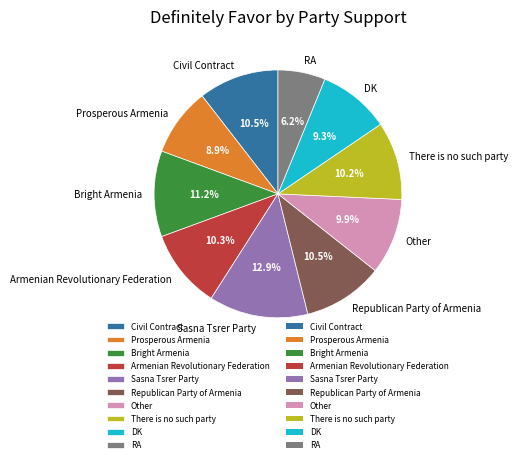

To the nearest percent, what is the difference between the largest and smallest slice percentages?

7%